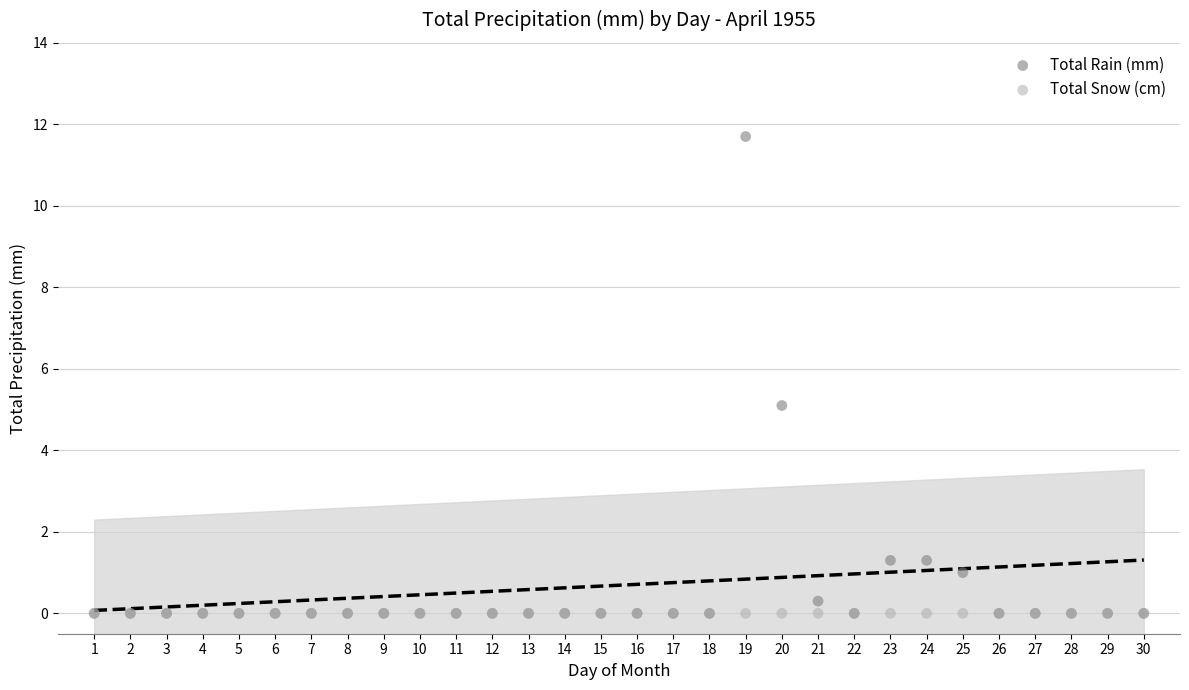

What are all the series names shown in the legend?

Total Rain (mm), Total Snow (cm)